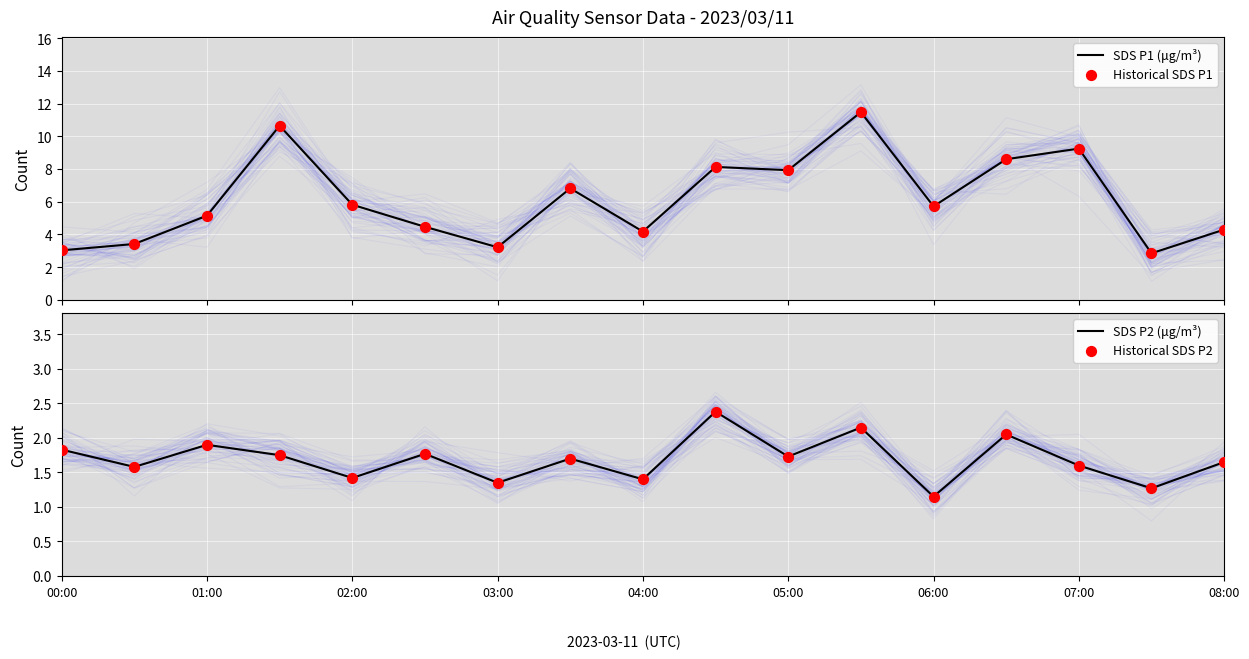

Which series contains the highest Y value?

SDS P1 (μg/m³)